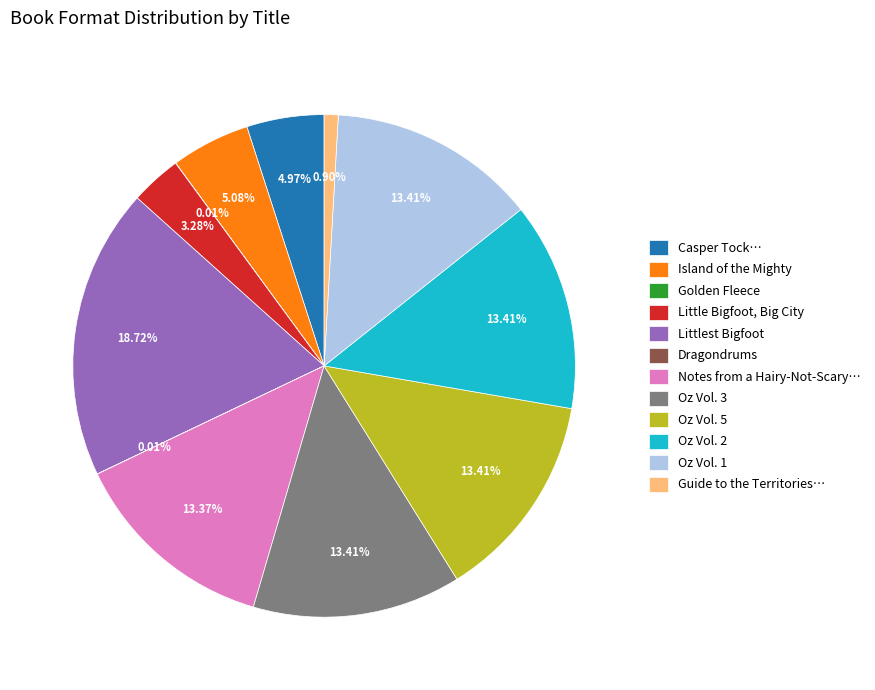

Do Oz Vol. 3 and Oz Vol. 2 together represent more than half of the pie?

No